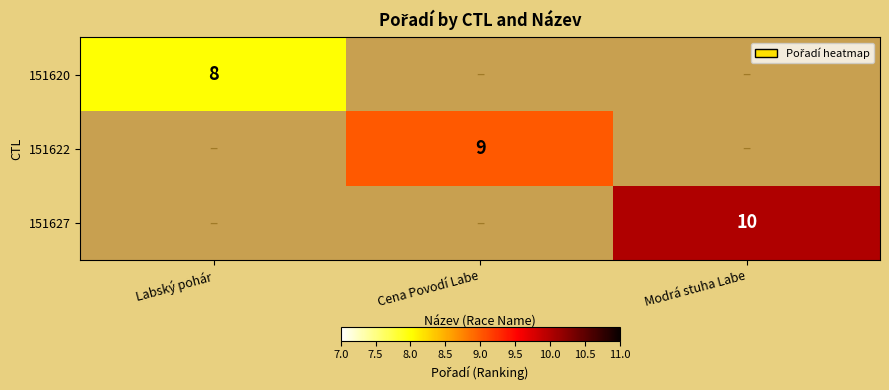

The value of 151622 at Cena Povodí Labe is 6. True or false?

False